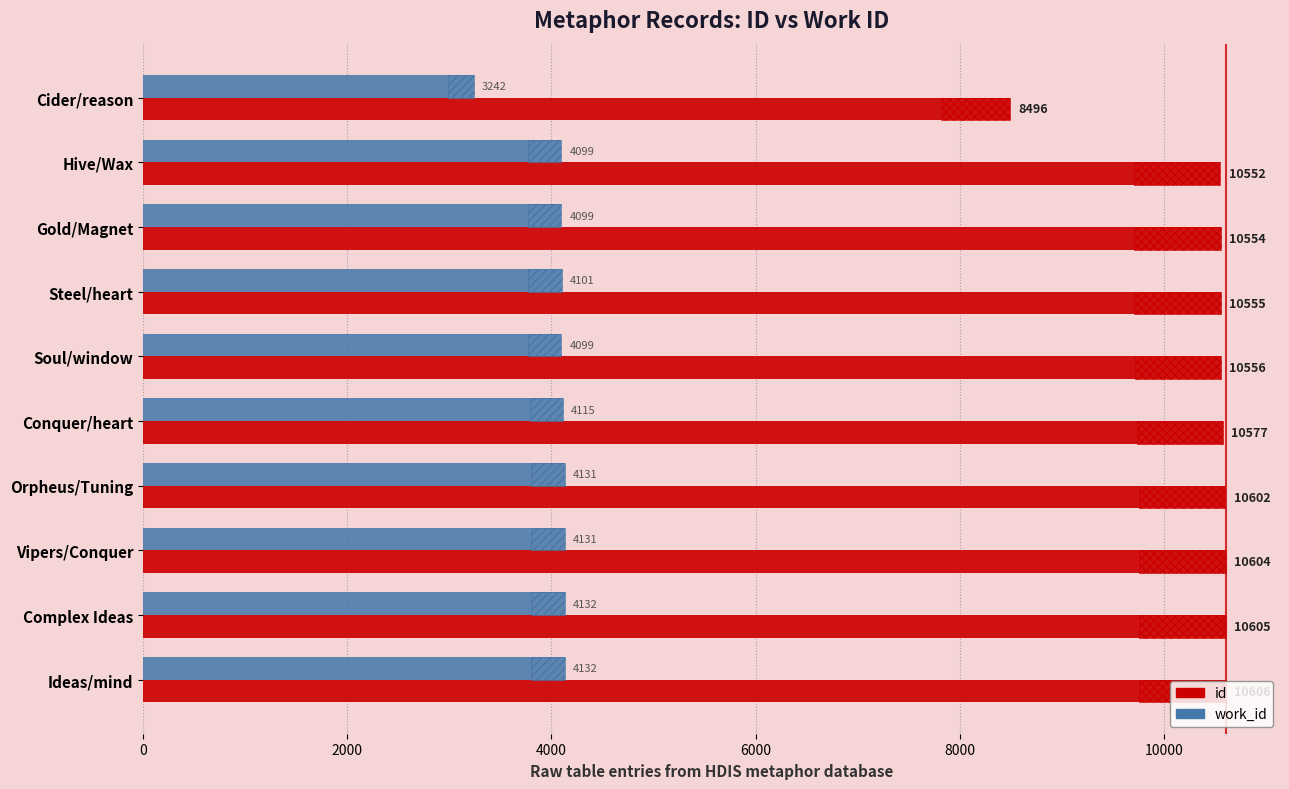

What is the sum of all work_id values?

40281